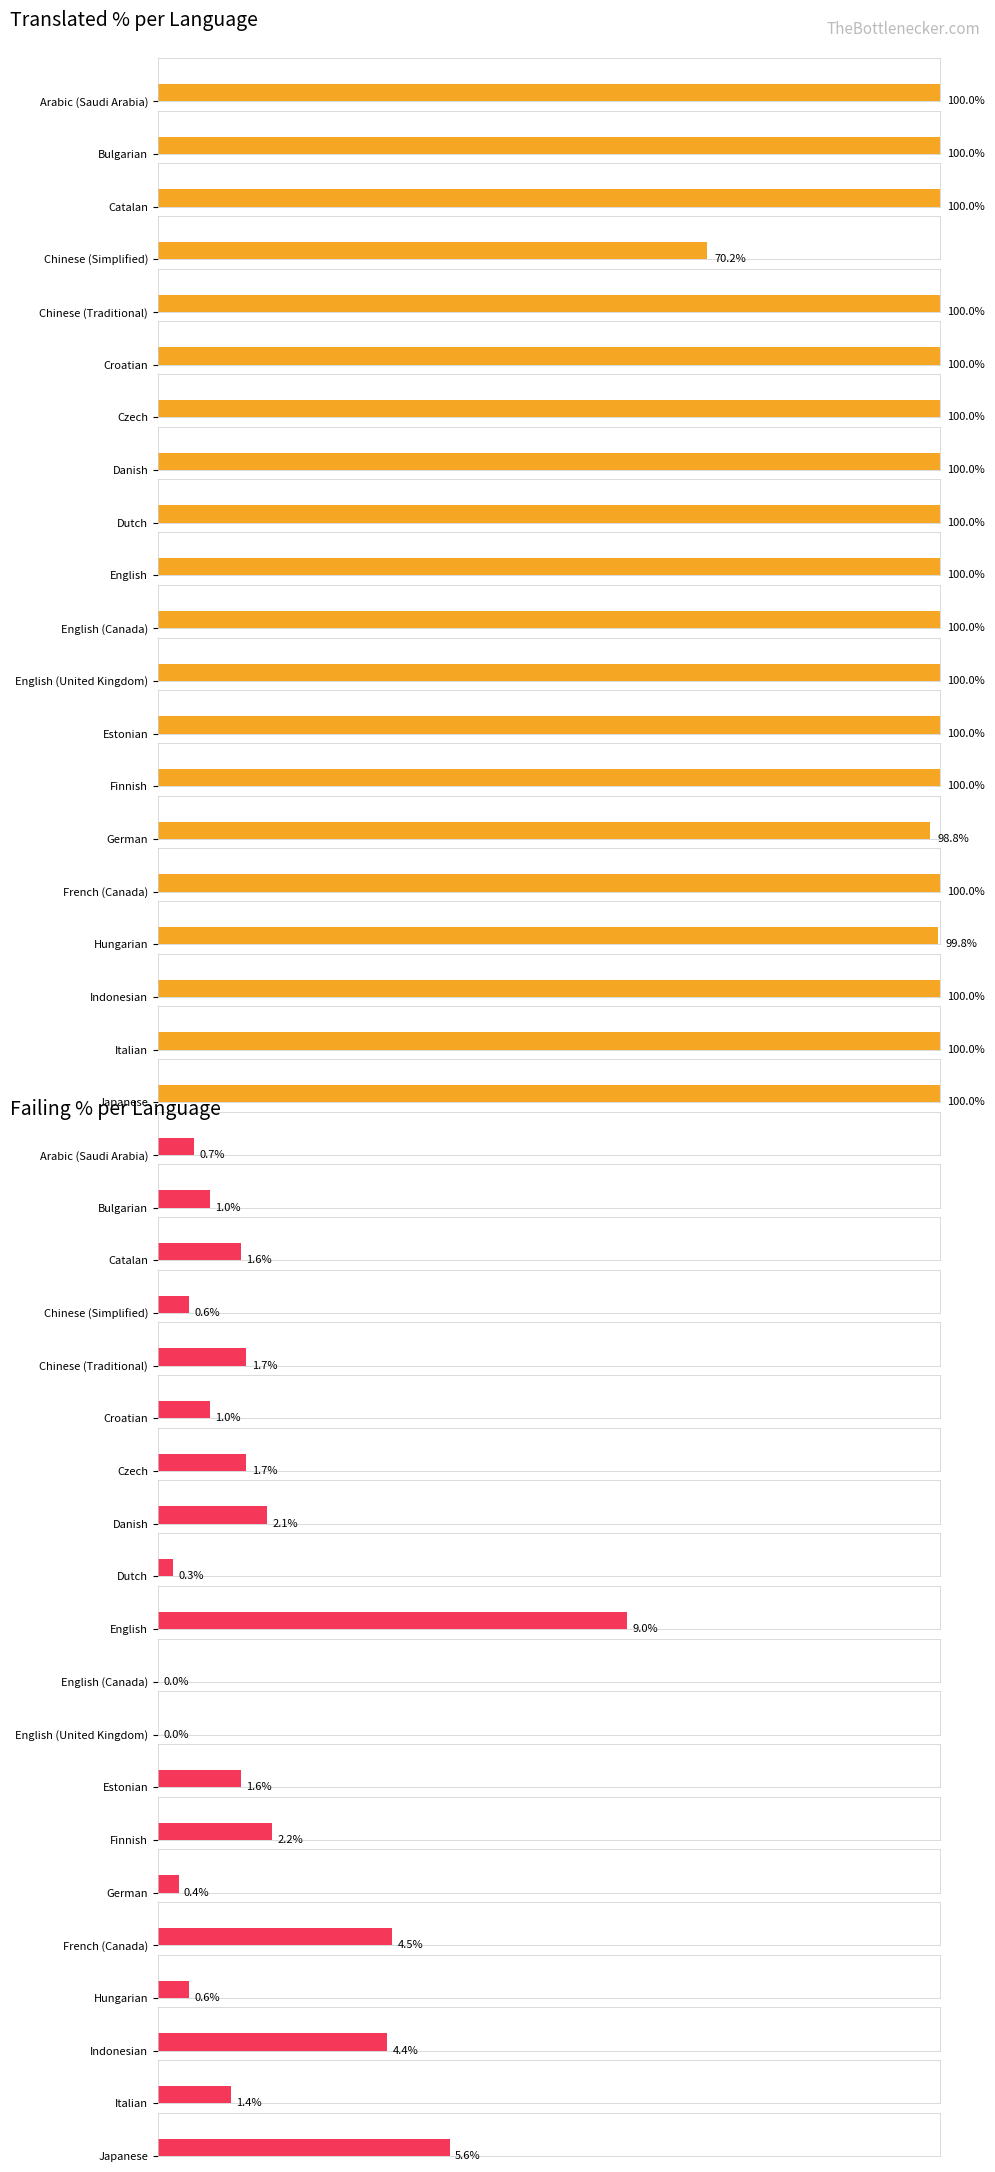

Between Bulgarian and Hungarian, which series saw the biggest shift?

failing_percent